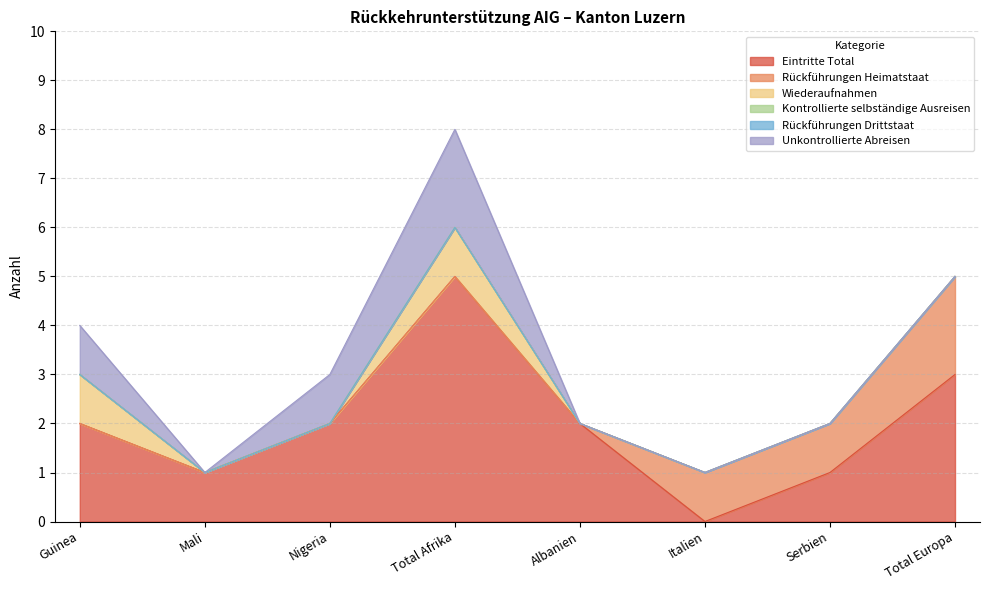

Between Total Europa and Serbien, which is larger?

Total Europa